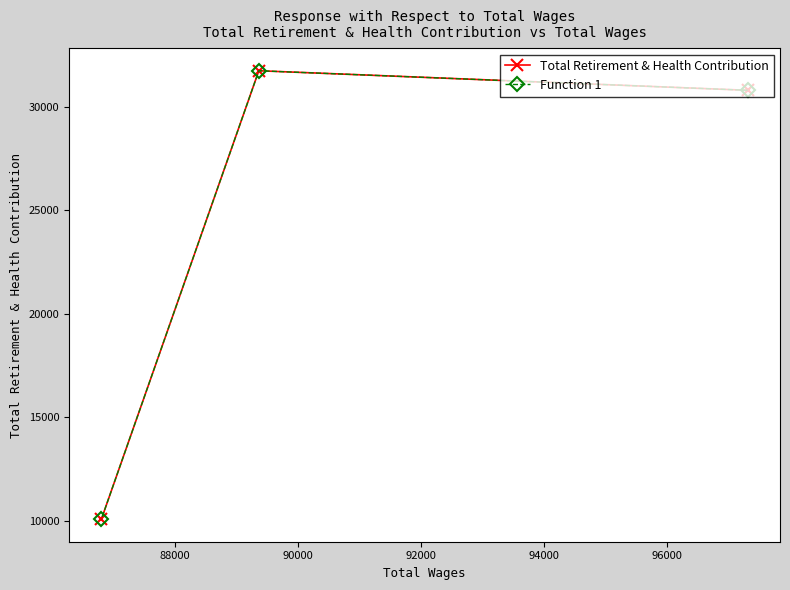

Which series has the largest total across all categories?

Total Retirement & Health Contribution